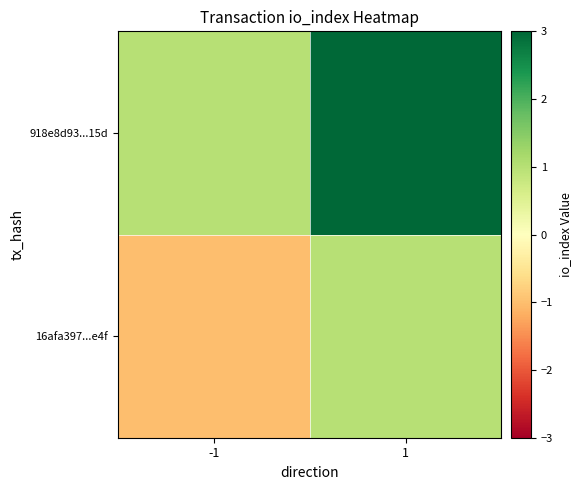

What is the greatest value displayed?

3